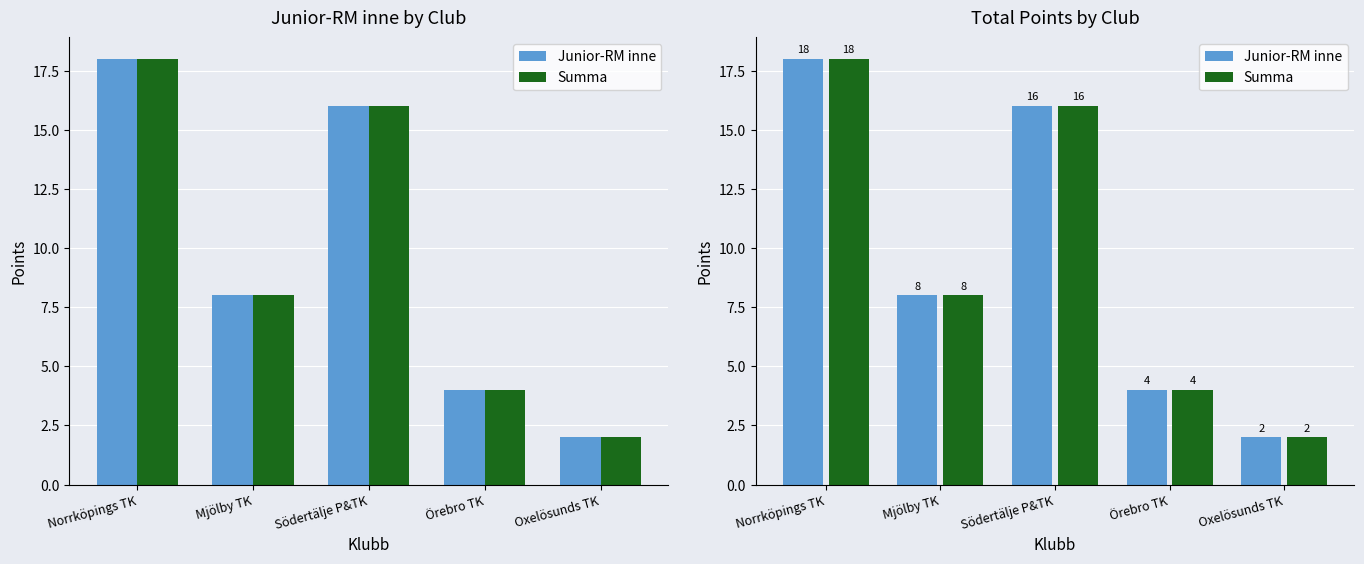

Reading left to right, list all the values displayed in this chart.

Junior-RM inne: 18	8	16	4	2
Summa: 18	8	16	4	2